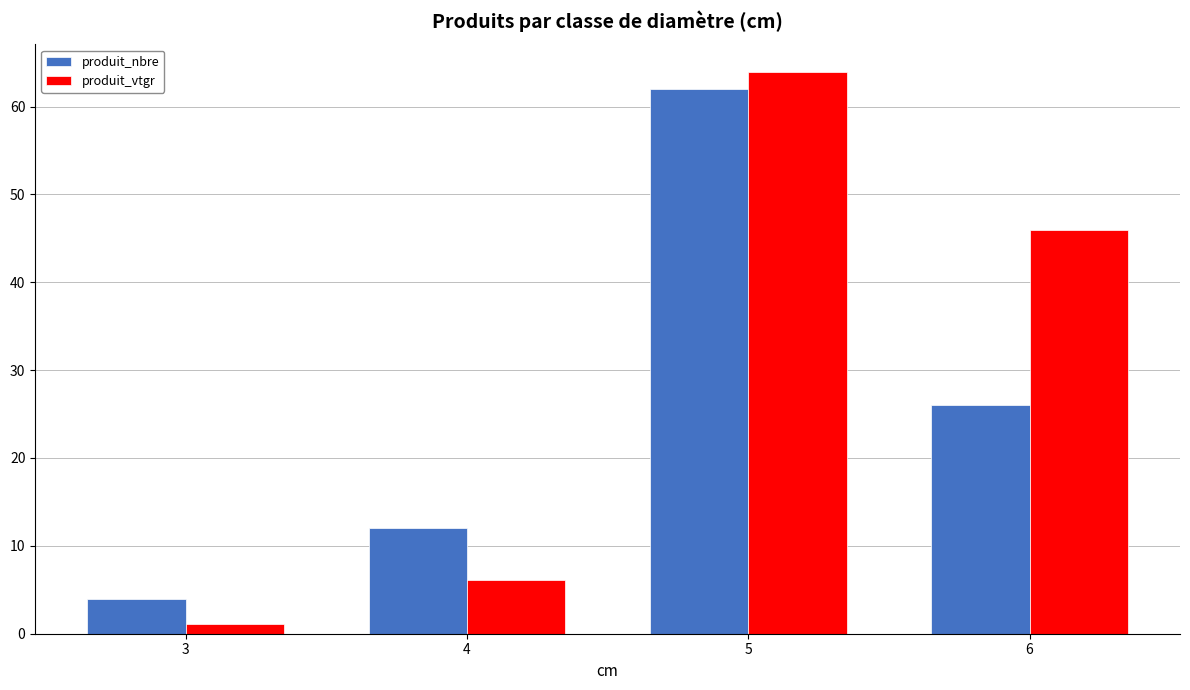

What is the smallest value displayed?

1.1